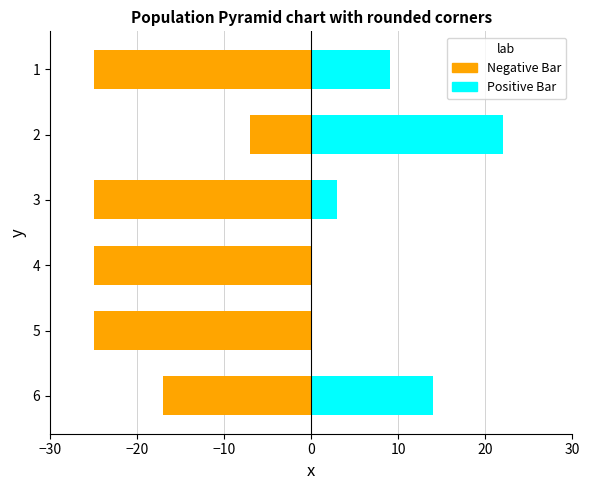

Which series changed the most between 2 and 4?

Score 2 (Positive Bar)